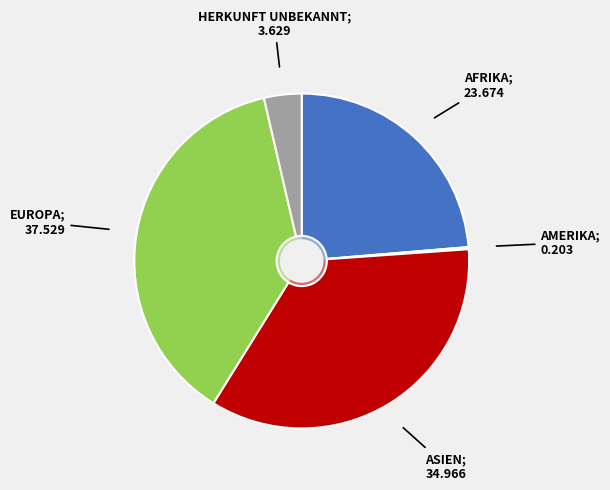

What is the total percentage of Asien and Afrika?

58.6%